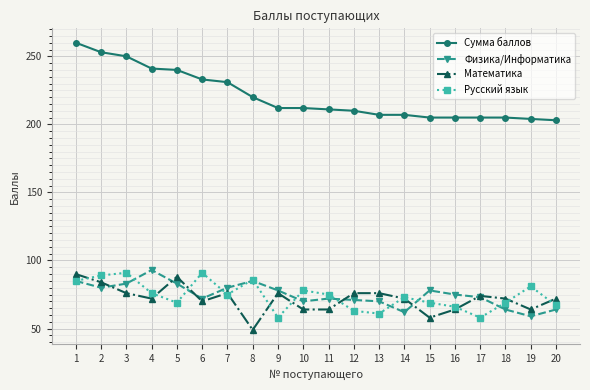

At 19, list the series in order from smallest to largest.

Физика/Информатика, Математика, Русский язык, Сумма баллов